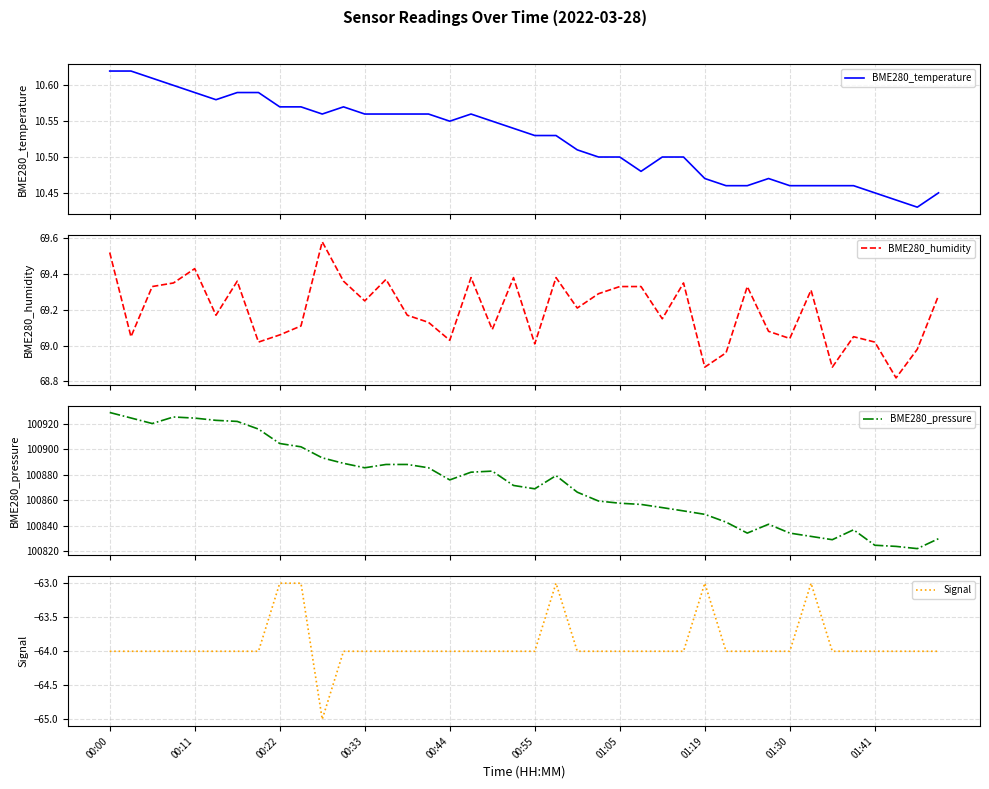

What is the difference between the maximum and second lowest values in the BME280_temperature series?

0.2